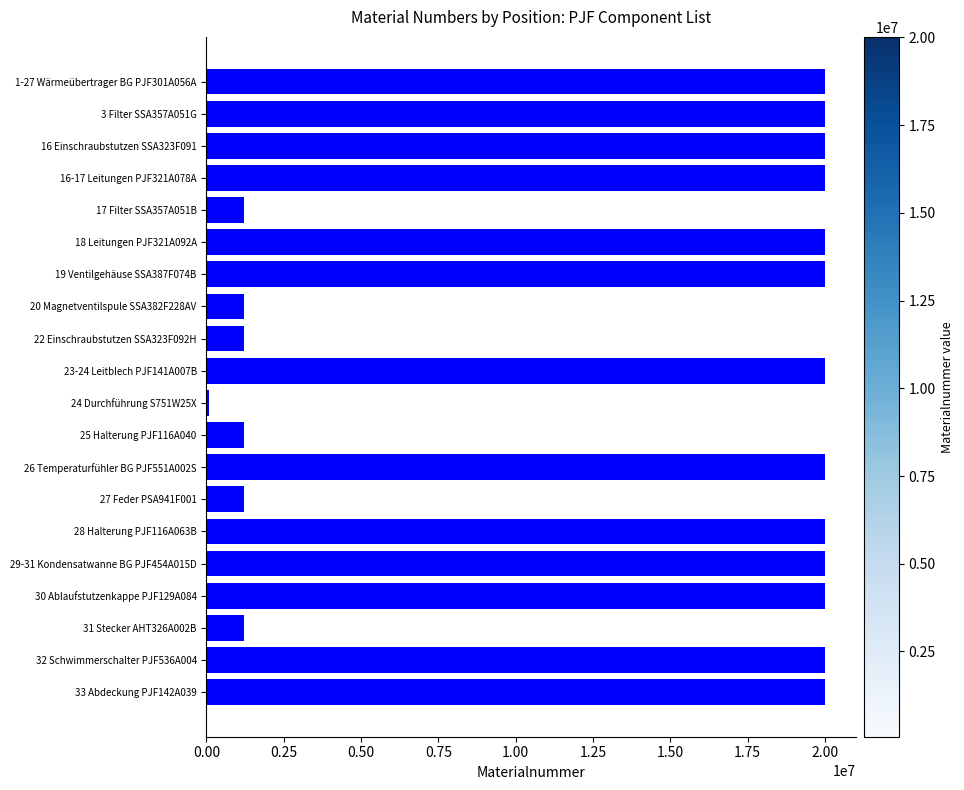

What is the sum of all values?

267563024